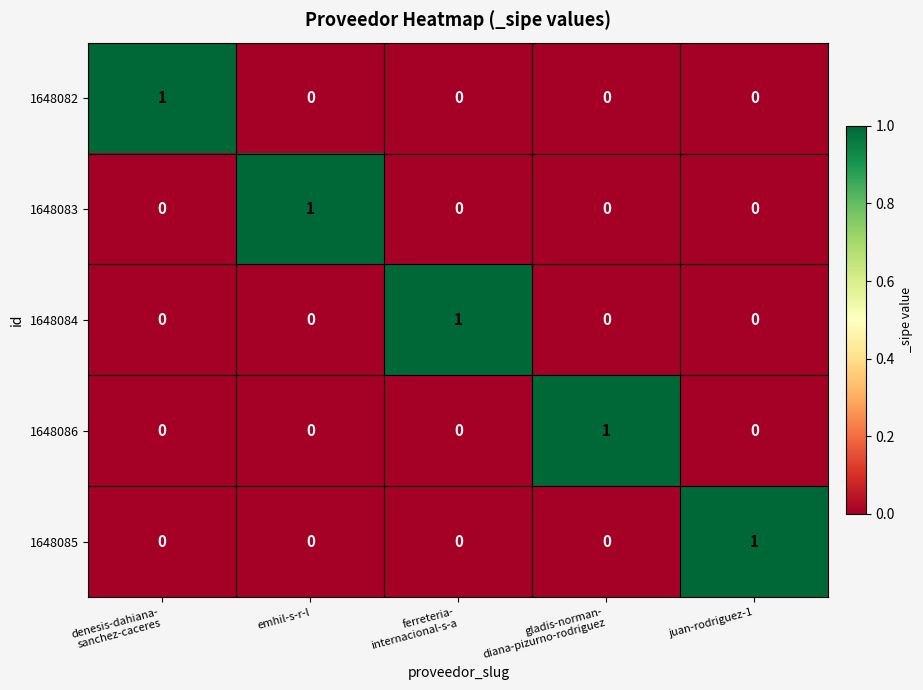

Count the 1648082 values in the range 0 to 1.

5